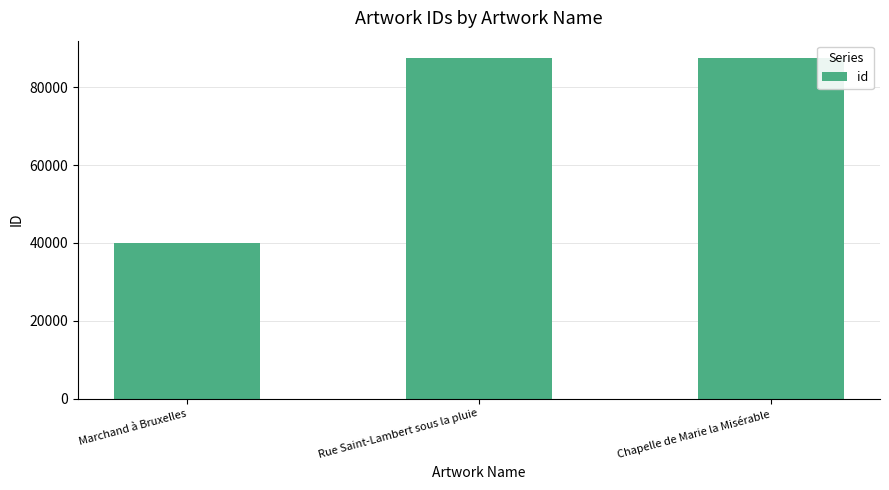

Count the number of data series in this chart.

1